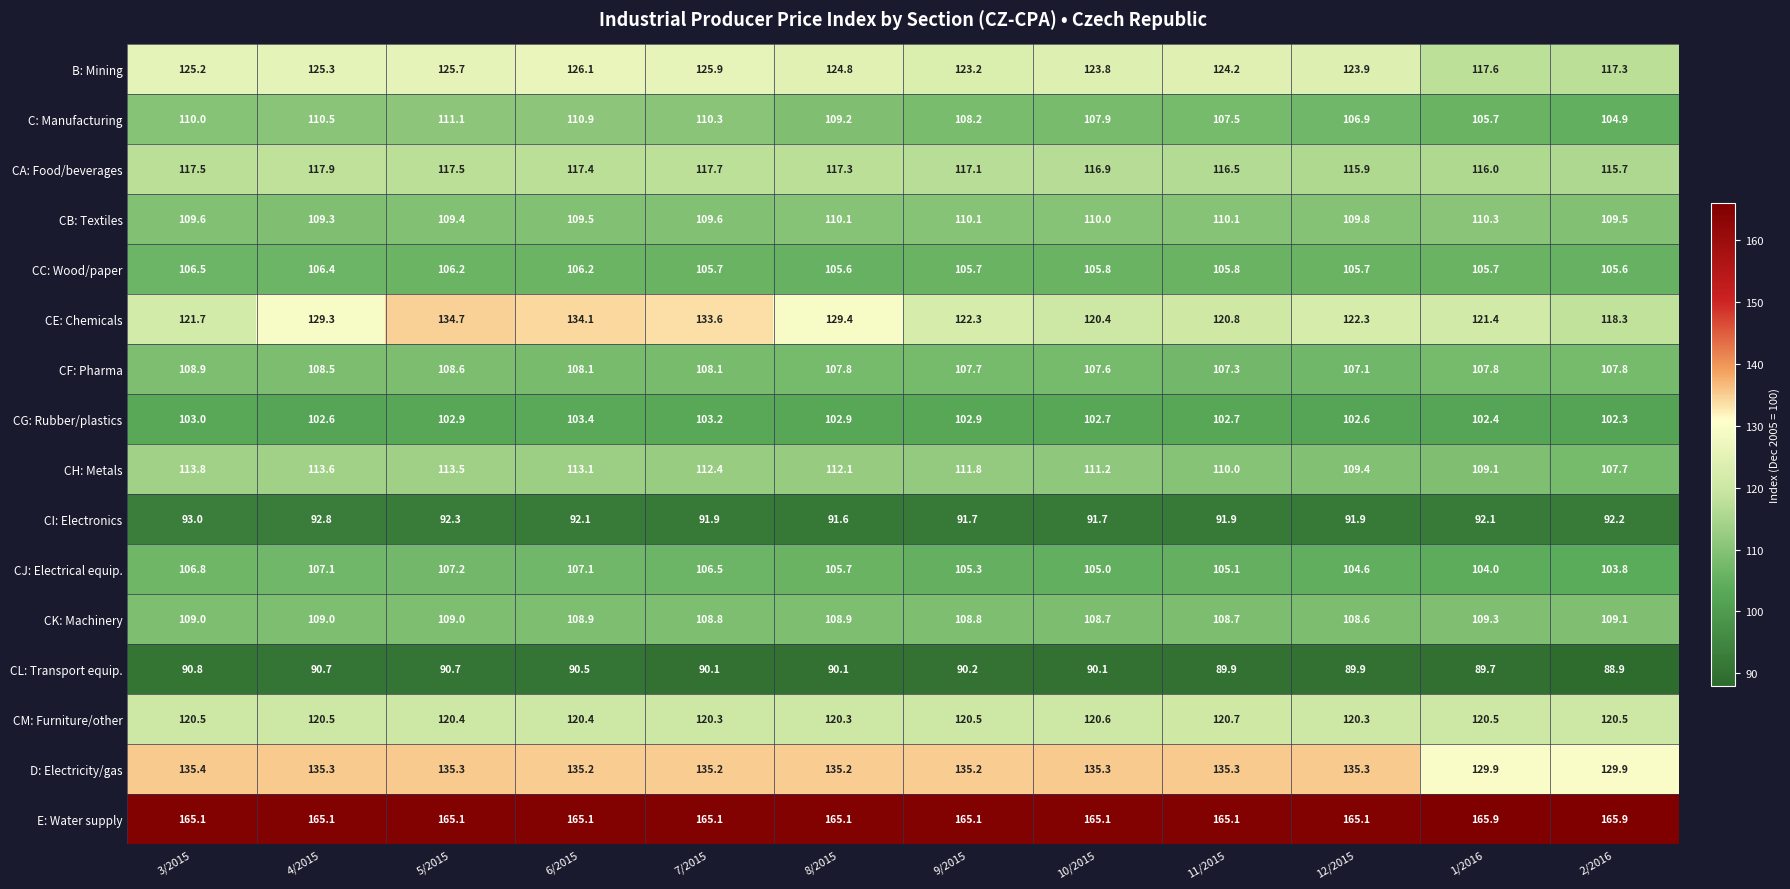

What value does the CJ: Electrical equip. series have at 3/2015?

106.8